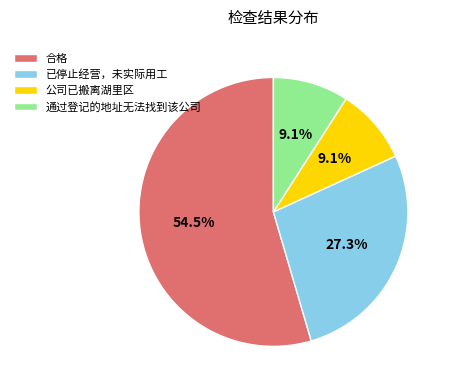

Between 通过登记的地址无法找到该公司 and 已停止经营，未实际用工, which is larger?

已停止经营，未实际用工